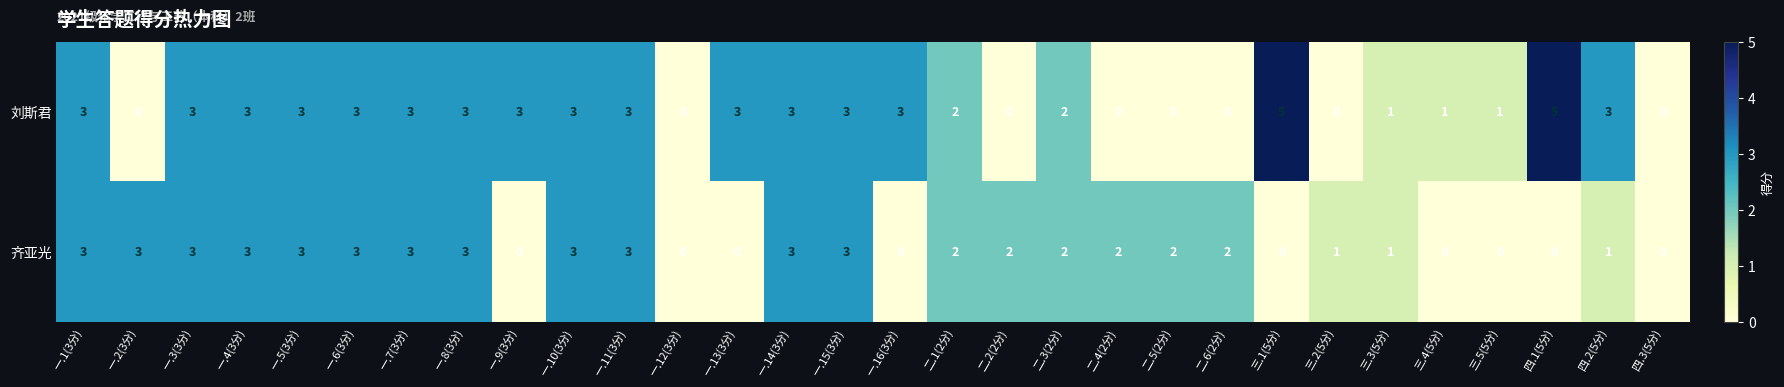

What is the sum of all 刘斯君 values?

62